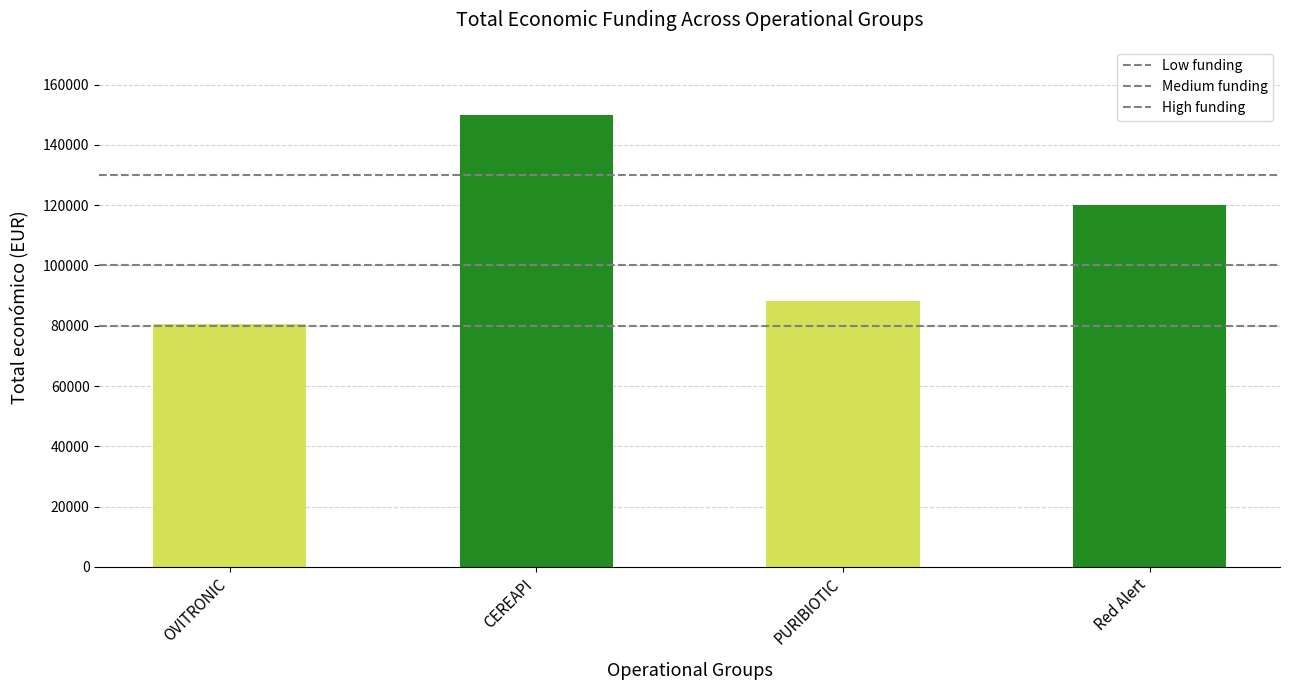

Which label corresponds to the smallest value in the chart?

OVITRONIC